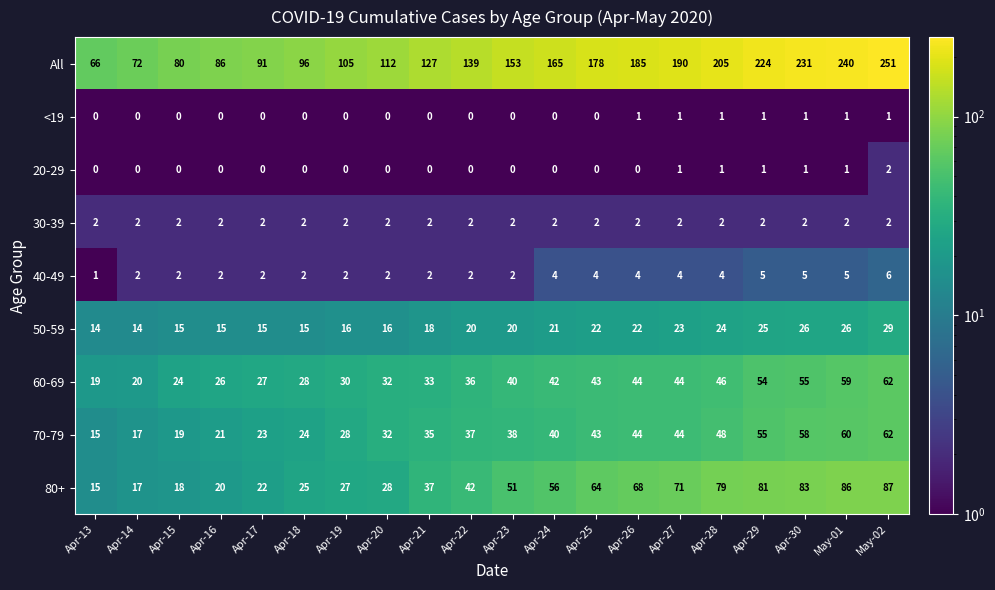

Which category has the highest value in the 20-29 series?

May-02